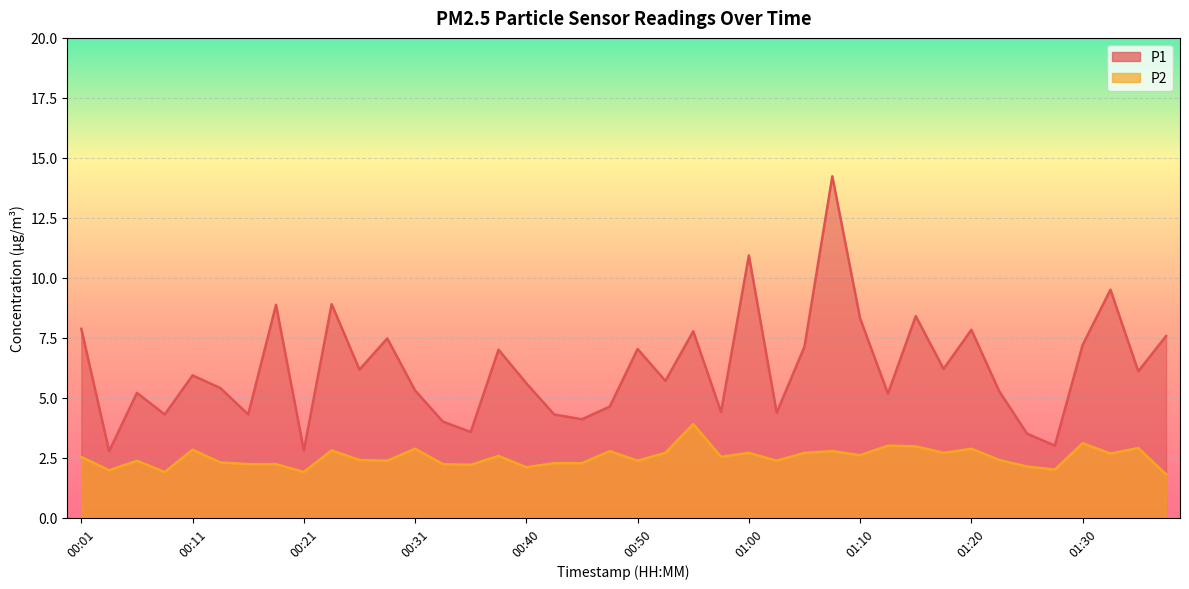

Reading left to right, transcribe all the data shown in this chart.

P1: 00:01=7.9	00:04=2.8	00:06=5.2	00:09=4.3	00:11=5.9	00:14=5.4	00:16=4.3	00:18=8.9	00:21=2.8	00:23=8.9	00:26=6.2	00:28=7.5	00:31=5.3	00:33=4.0	00:35=3.6	00:38=7.0	00:40=5.6	00:43=4.3	00:45=4.1	00:48=4.6	00:50=7.0	00:53=5.7	00:55=7.8	00:58=4.4	01:00=10.9	01:03=4.4	01:05=7.1	01:08=14.2	01:10=8.3	01:12=5.2	01:15=8.4	01:17=6.2	01:20=7.8	01:22=5.3	01:25=3.5	01:27=3.0	01:30=7.2	01:32=9.5	01:35=6.1	01:37=7.6
P2: 00:01=2.5	00:04=2.0	00:06=2.4	00:09=1.9	00:11=2.8	00:14=2.3	00:16=2.2	00:18=2.2	00:21=1.9	00:23=2.8	00:26=2.4	00:28=2.4	00:31=2.9	00:33=2.2	00:35=2.2	00:38=2.6	00:40=2.1	00:43=2.3	00:45=2.3	00:48=2.8	00:50=2.4	00:53=2.7	00:55=3.9	00:58=2.5	01:00=2.7	01:03=2.4	01:05=2.7	01:08=2.8	01:10=2.6	01:12=3.0	01:15=3.0	01:17=2.7	01:20=2.9	01:22=2.4	01:25=2.1	01:27=2.0	01:30=3.1	01:32=2.7	01:35=2.9	01:37=1.8